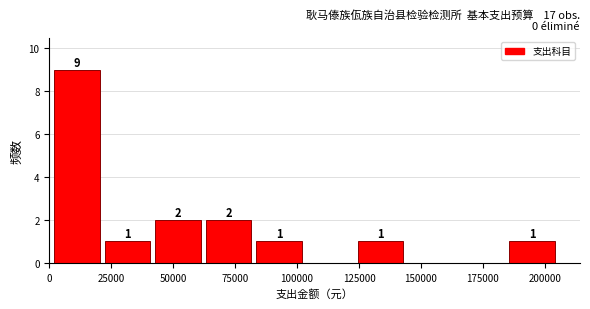

Over which range of the x-axis is the bar tallest?

0 to 20000